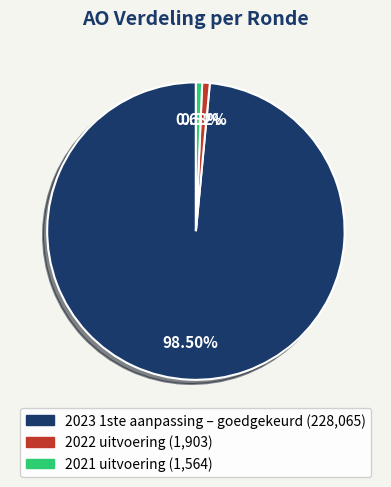

Does 2023 1ste aanpassing – goedgekeurd account for over 50% of the chart?

Yes